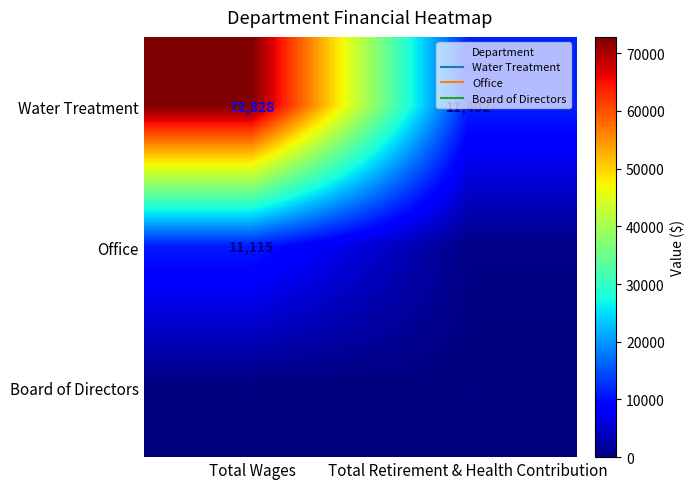

At how many categories does at least one series exceed 43190?

1